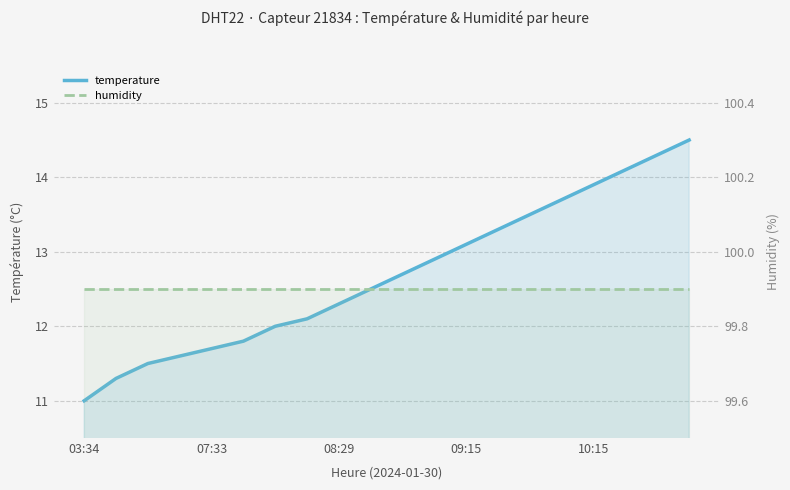

The value of temperature at 10 is 3.7. True or false?

False